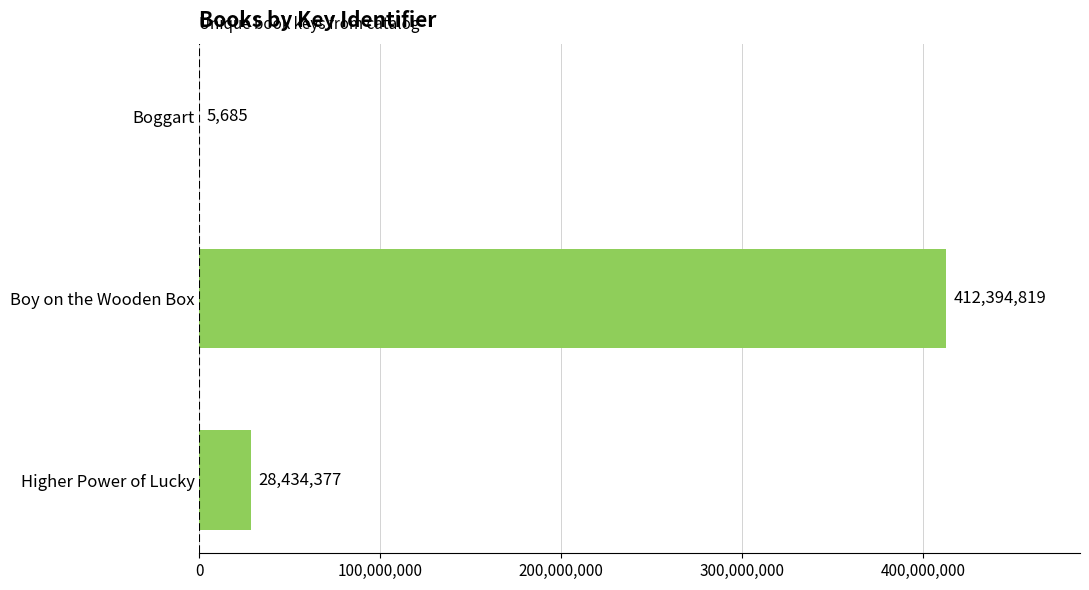

The chart shows a value of 28434377 at Higher Power of Lucky. True or false?

True